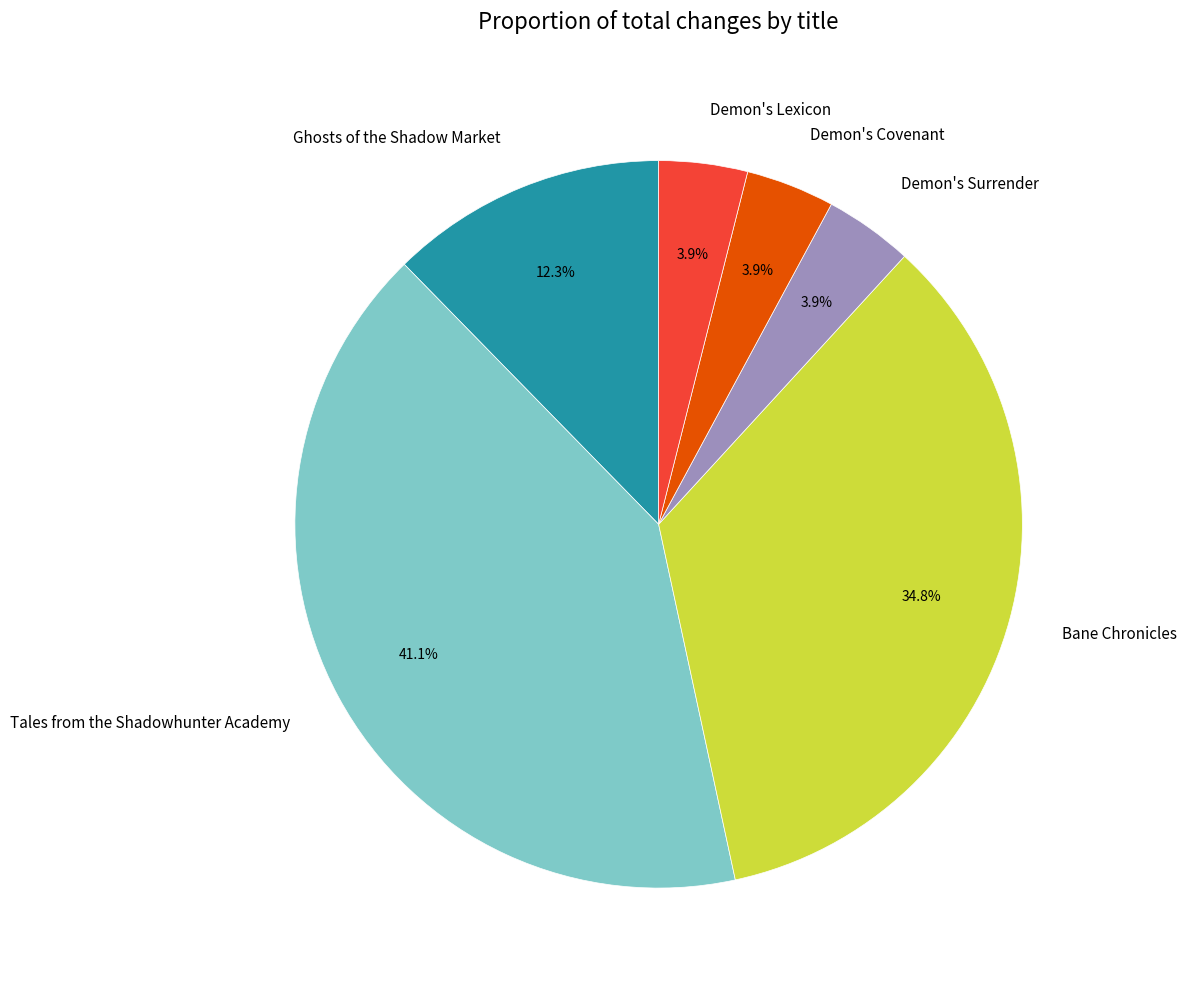

How many slices are in this pie chart?

6